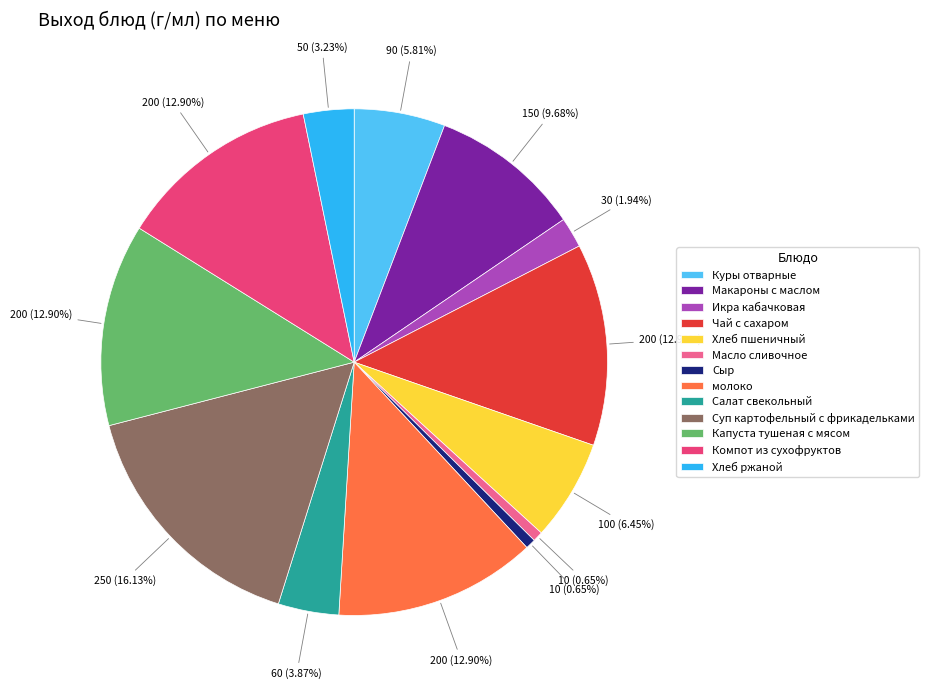

Which slice is the largest?

Суп картофельный с фрикадельками